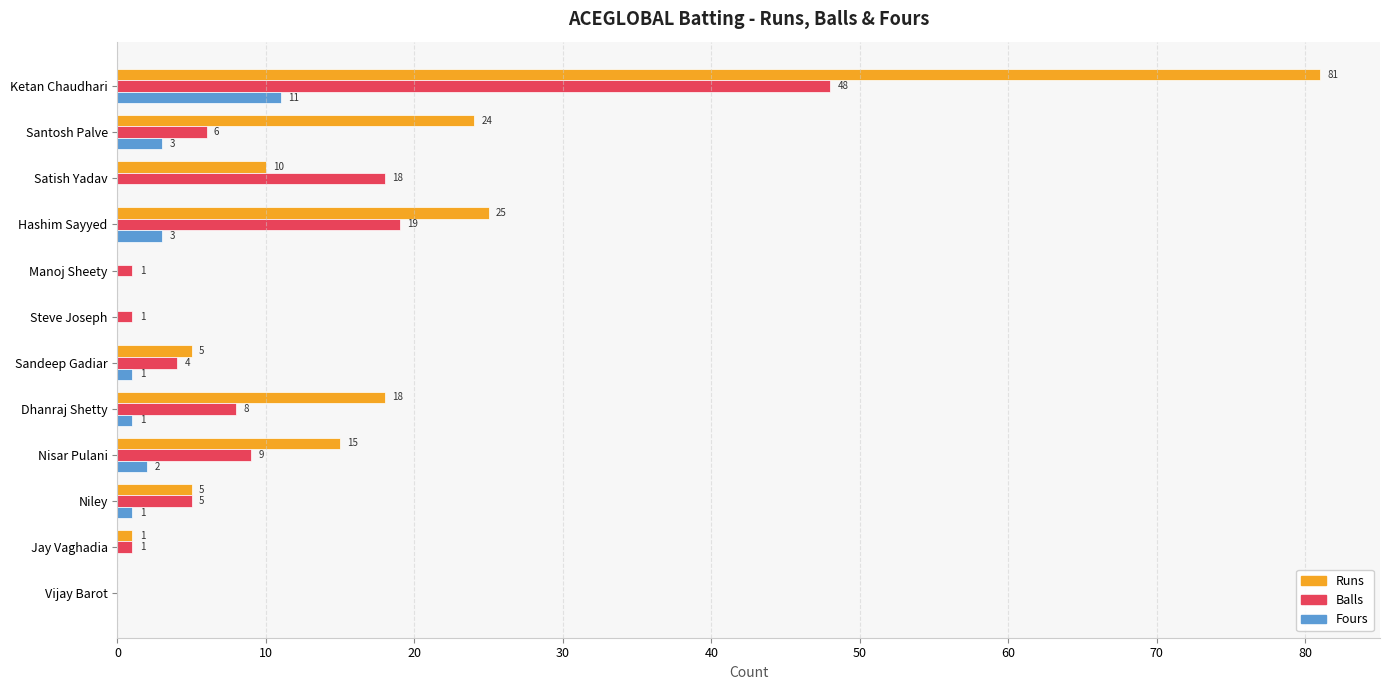

What is the sum of all Balls values?

120